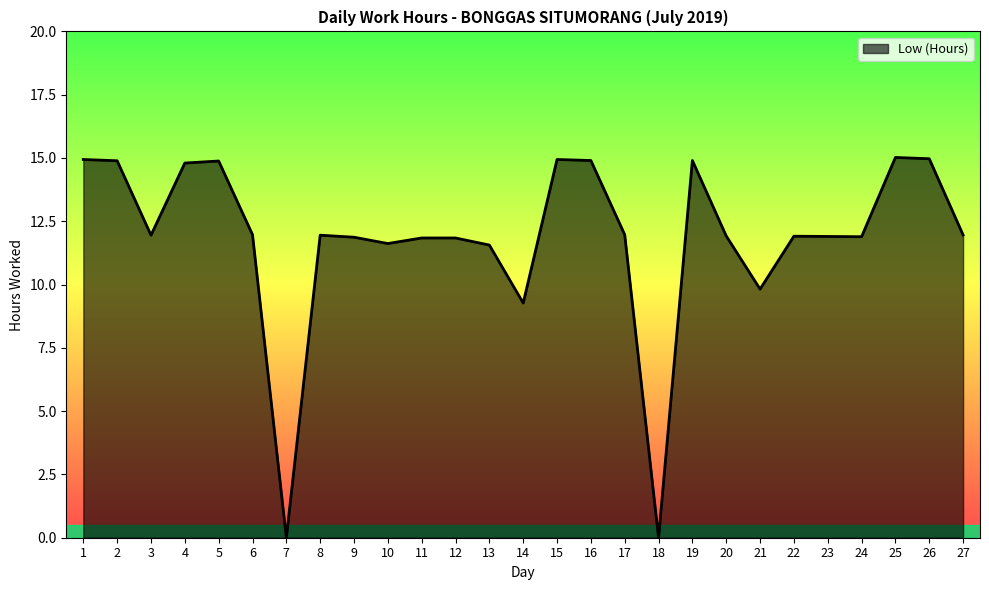

At which label is the value closest to 7?

14